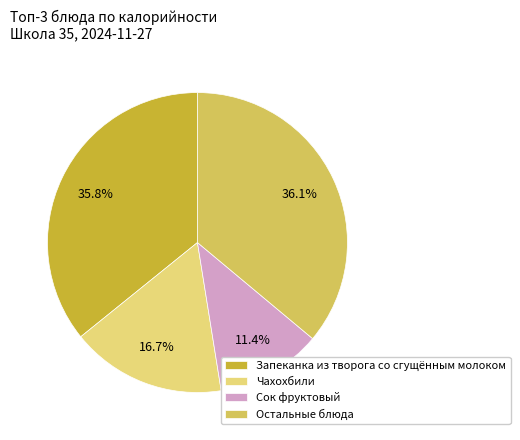

Is it true that Чахохбили is 17% of the pie?

True